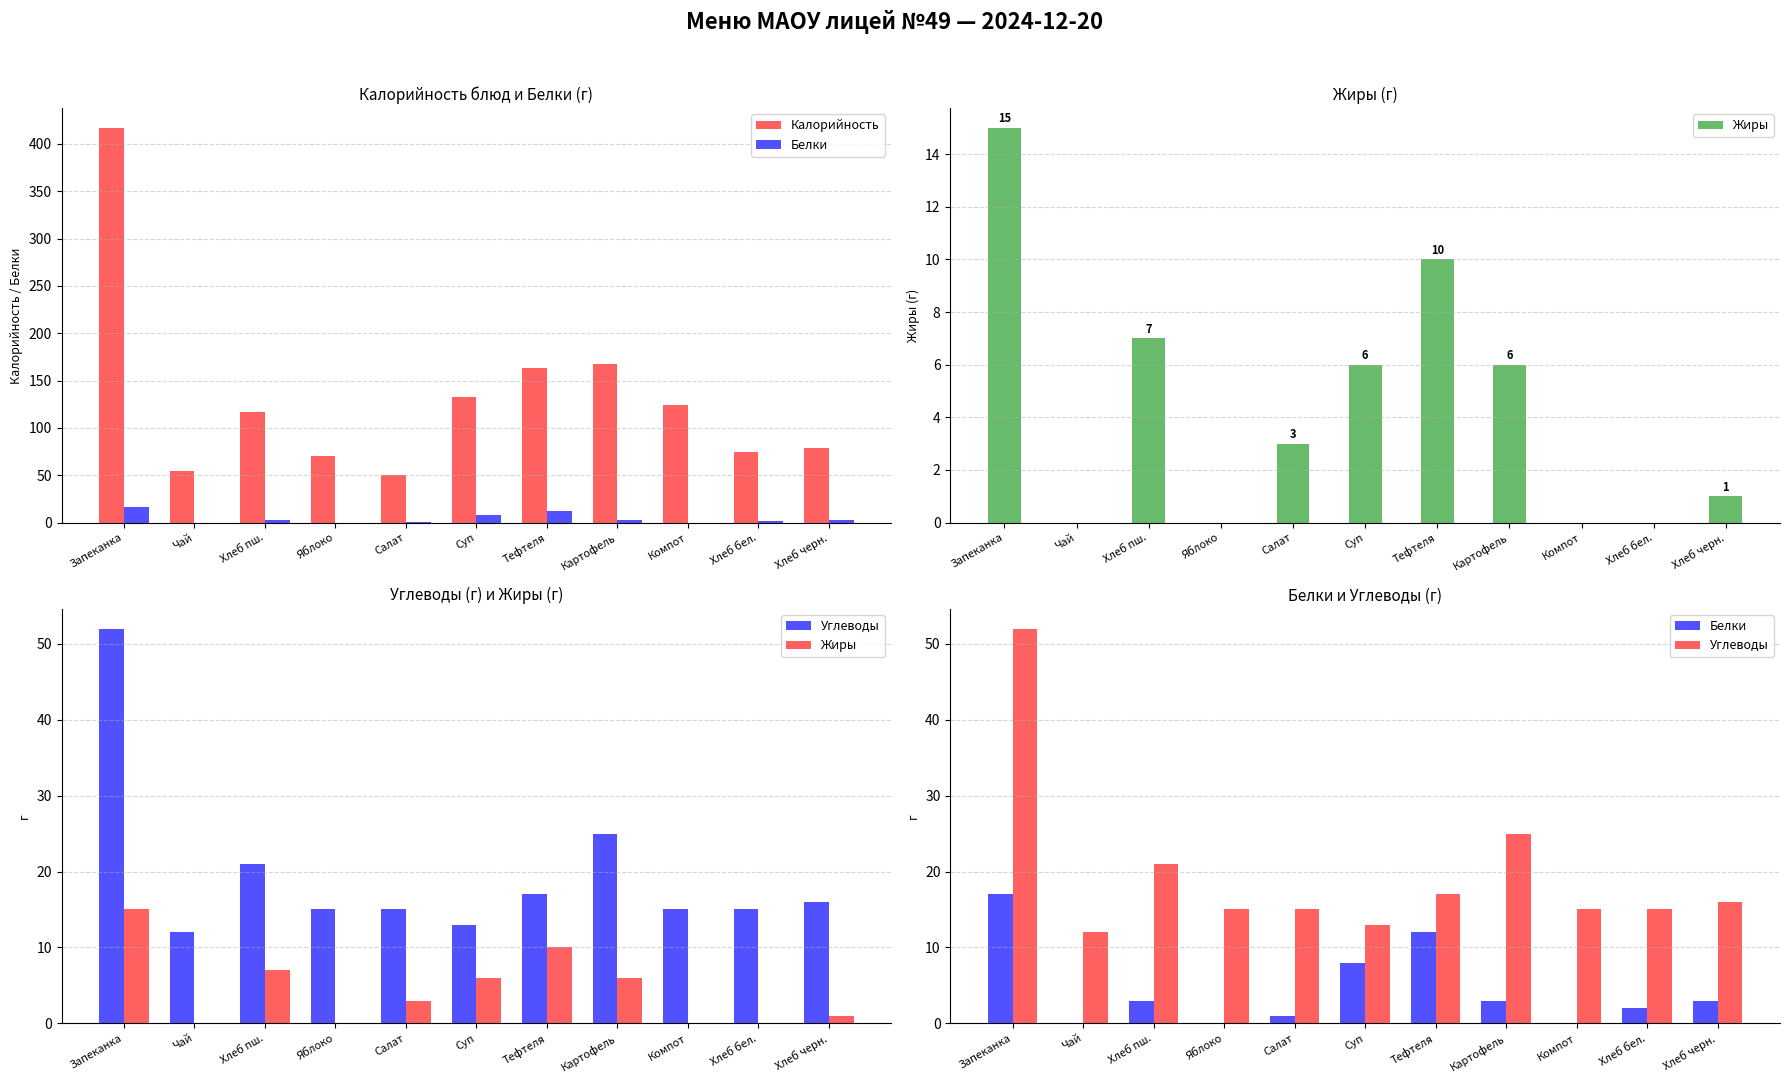

What are all the series names shown in the legend?

Калорийность, Белки, Жиры, Углеводы